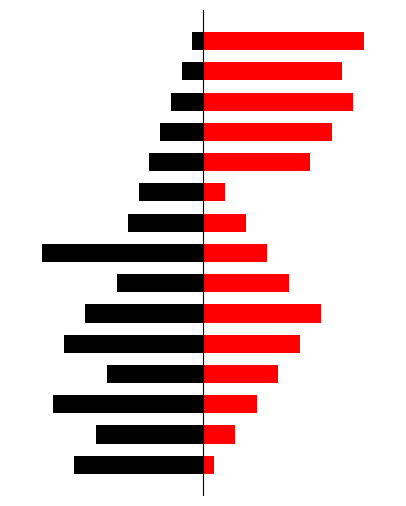

What is the maximum value for ELIMINADO?

-0.7